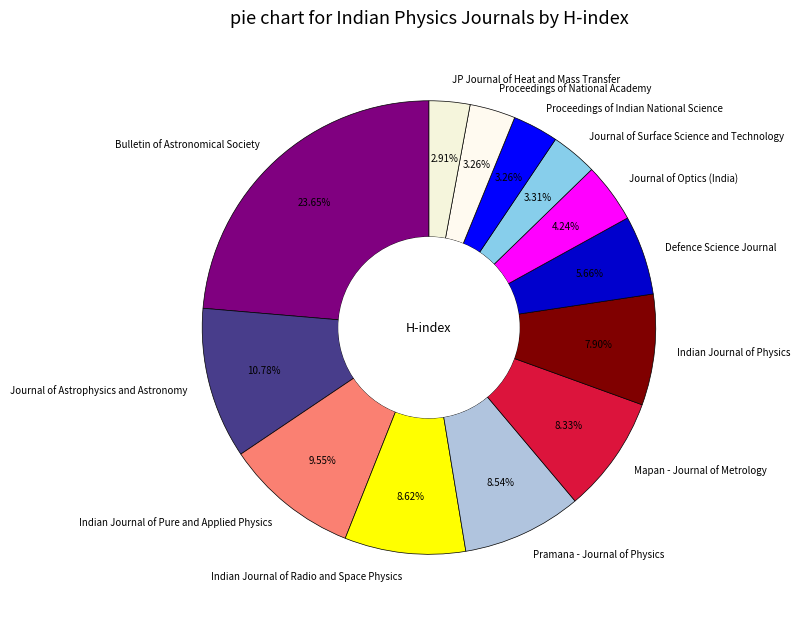

Is Journal of Optics (India) the majority of the pie?

No